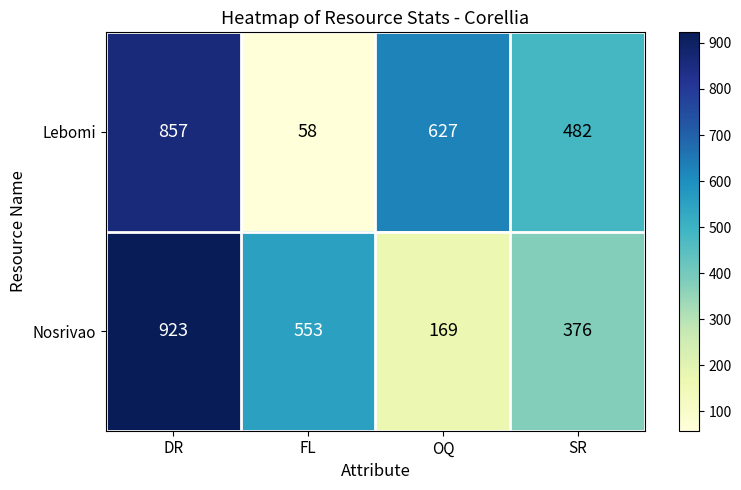

Is it true that Lebomi equals 33 at FL?

False